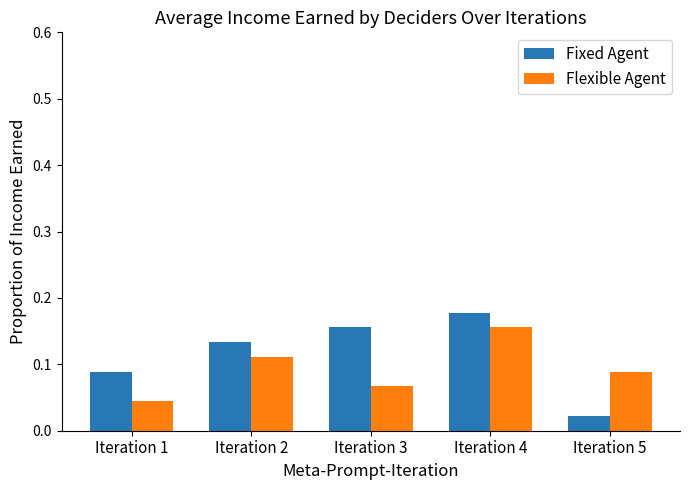

Which series has the widest spread of values?

Fixed Agent